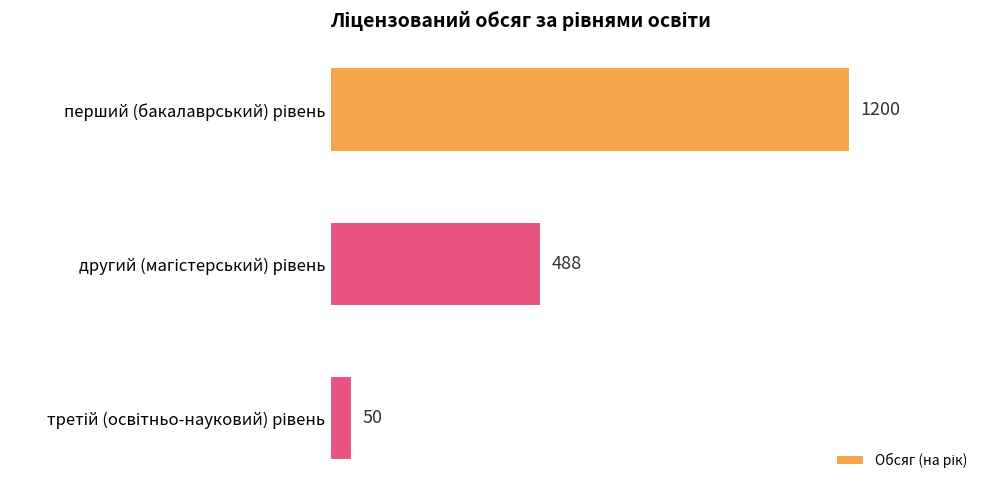

How many bars are there in total?

3